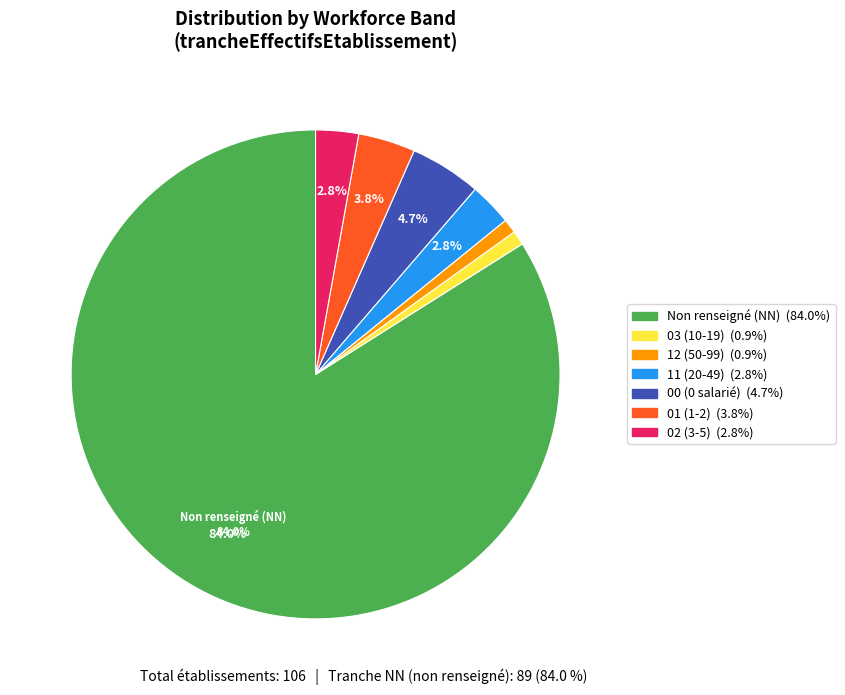

Does any single category account for the majority?

Yes